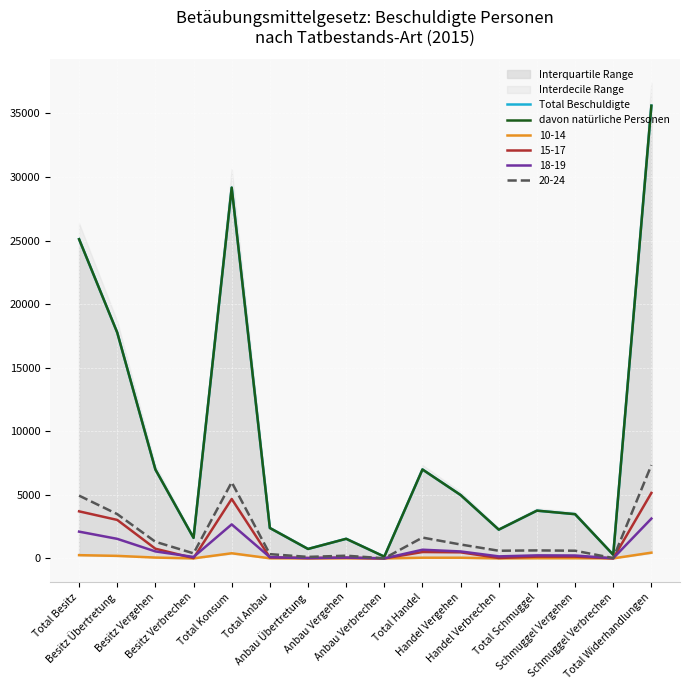

What value does the Total Beschuldigte series have at Total Handel, to the nearest 10?

6990